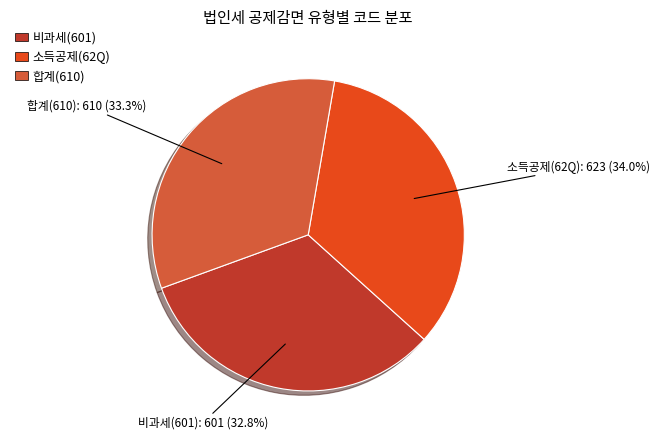

Is there a majority slice in this chart?

No